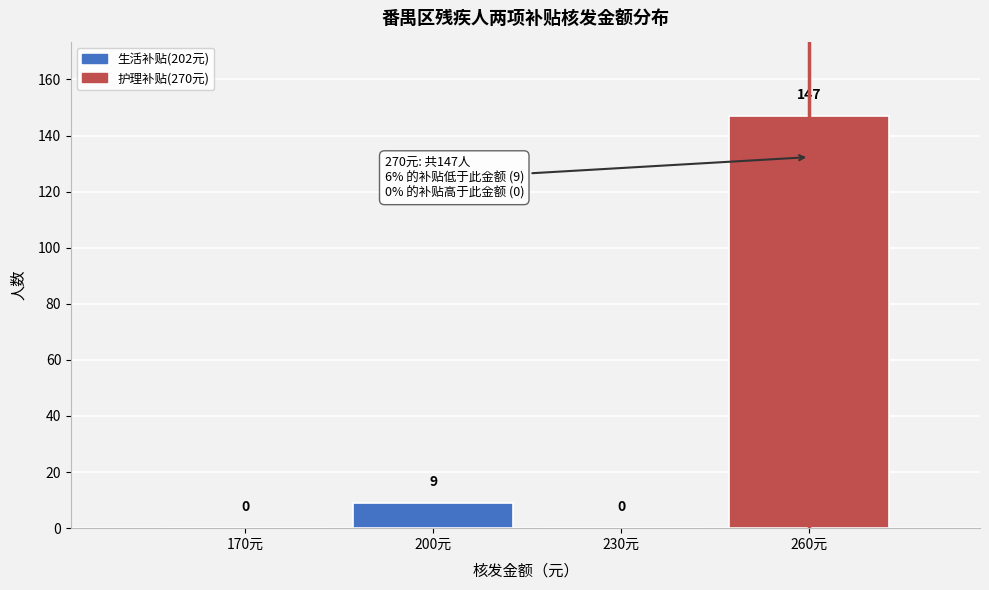

Reading right to left, list all the values displayed in this chart.

260元=147	230元=0	200元=9	170元=0